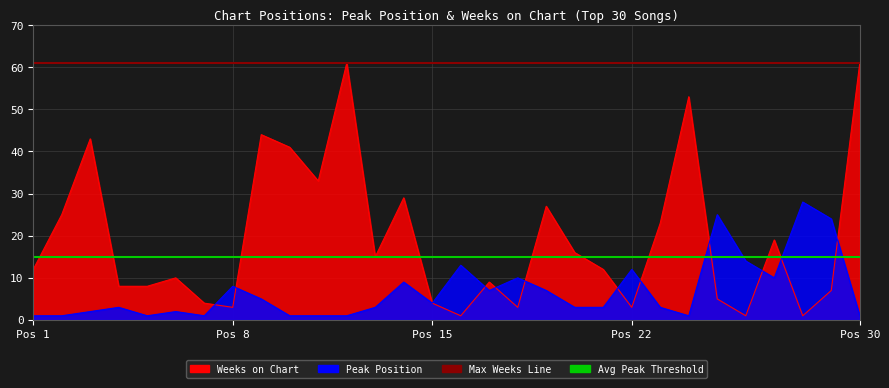

Which category has the lowest value across all series?

Pos 1